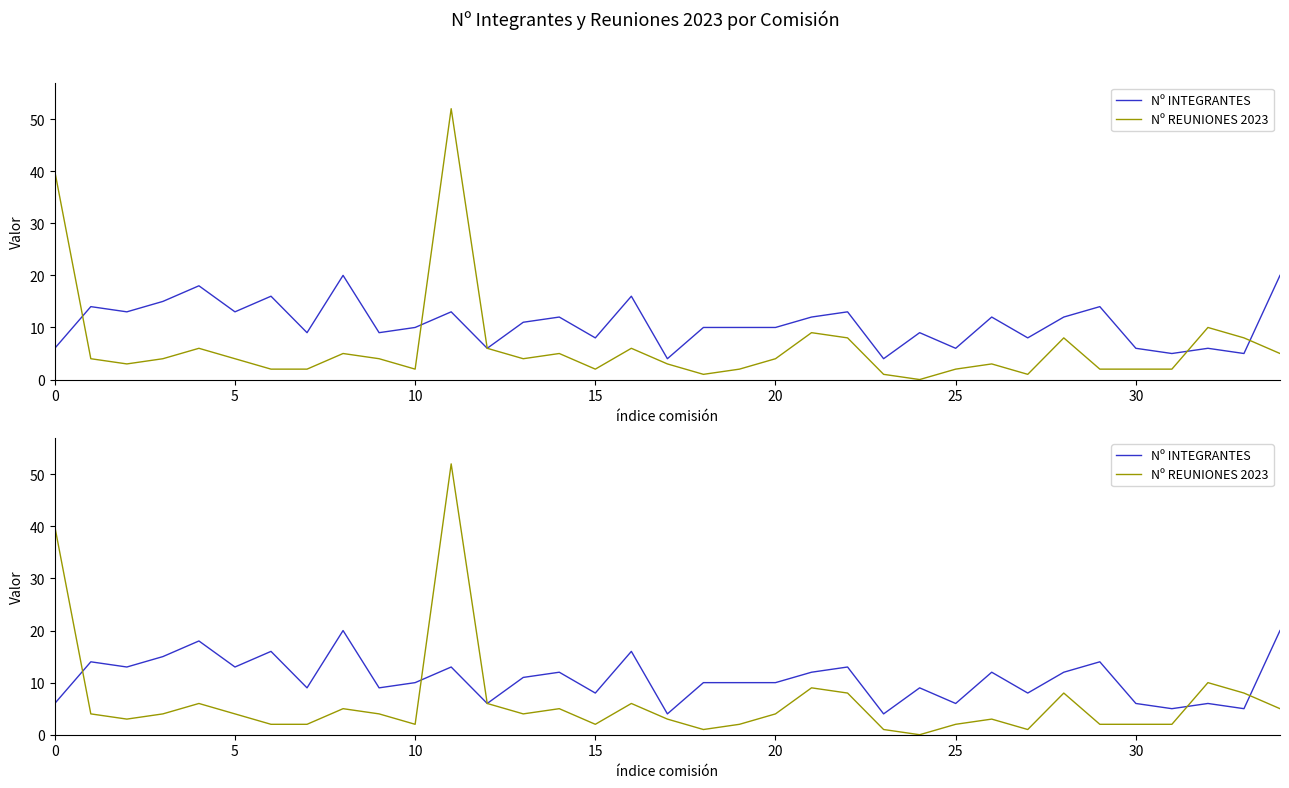

True or false: Nº REUNIONES 2023 and Nº INTEGRANTES intersect in this chart.

True